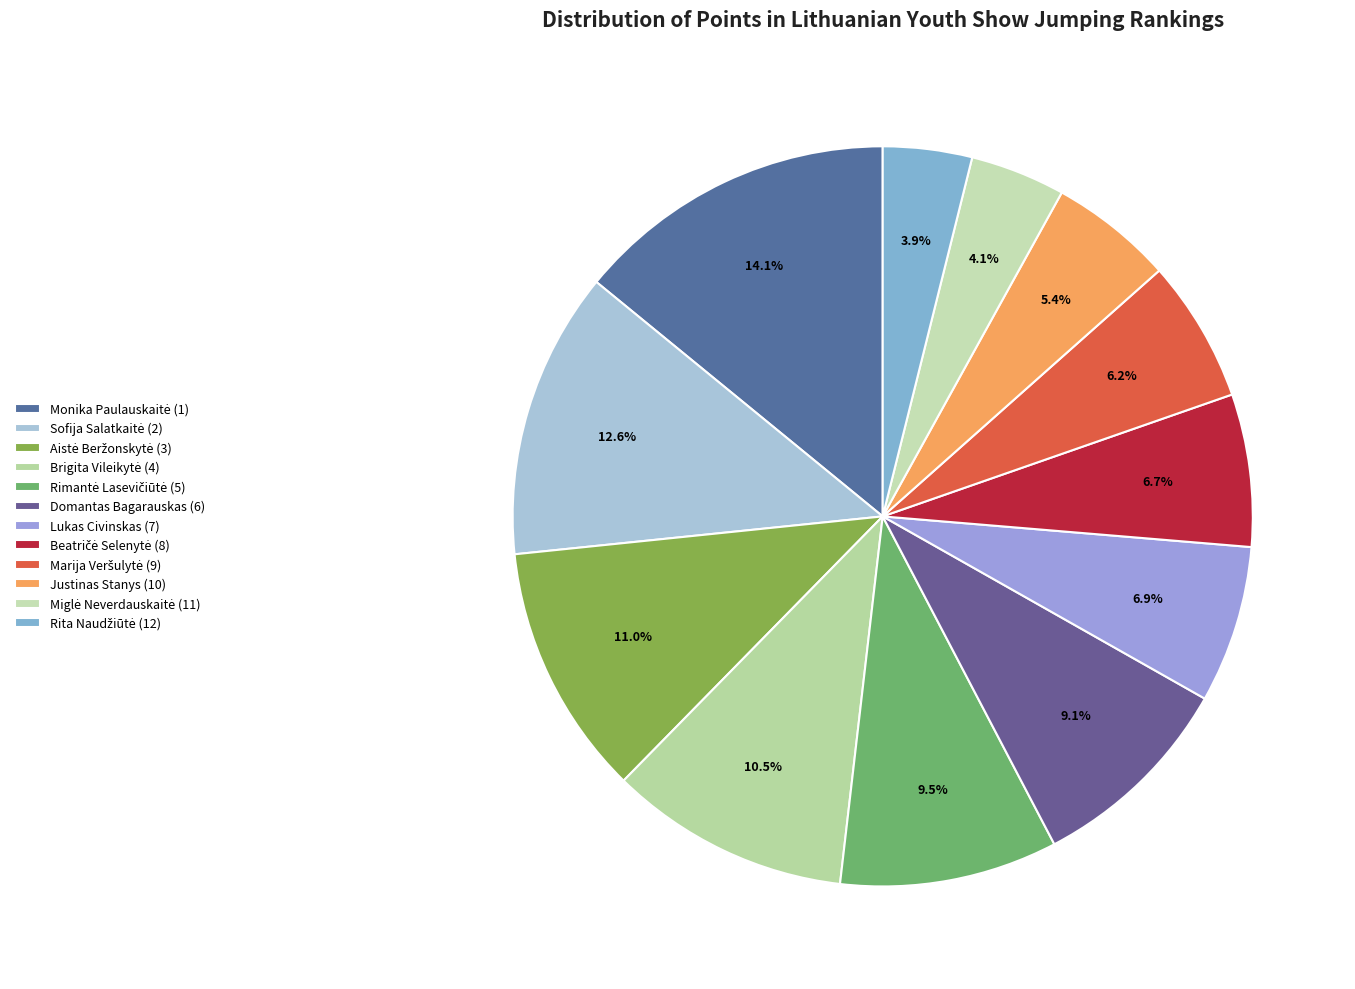

How many slices are in this pie chart?

12